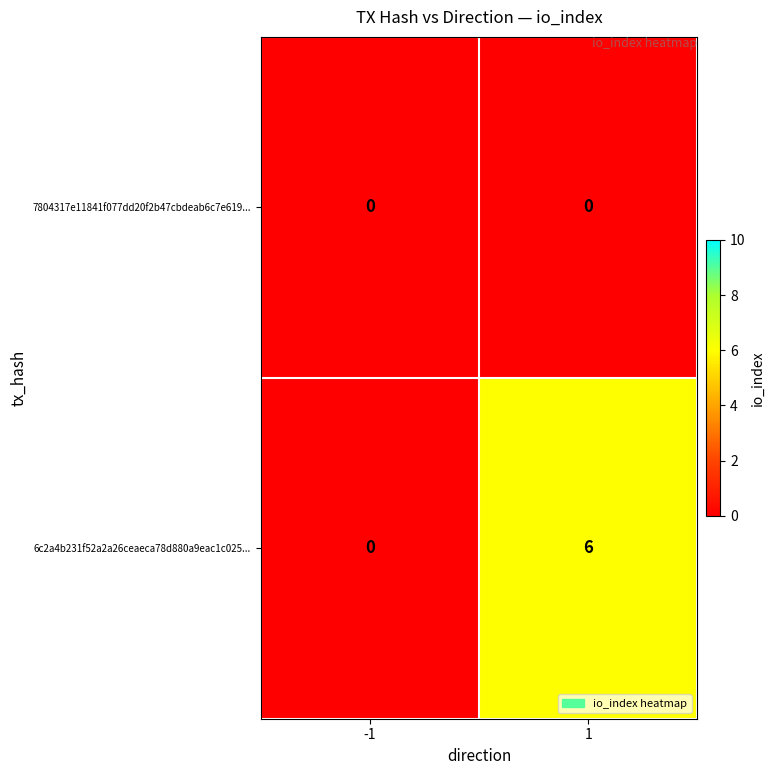

The value of 6c2a4b231f52a2a26ceaeca78d880a9eac1c025... at -1 is 0. True or false?

True